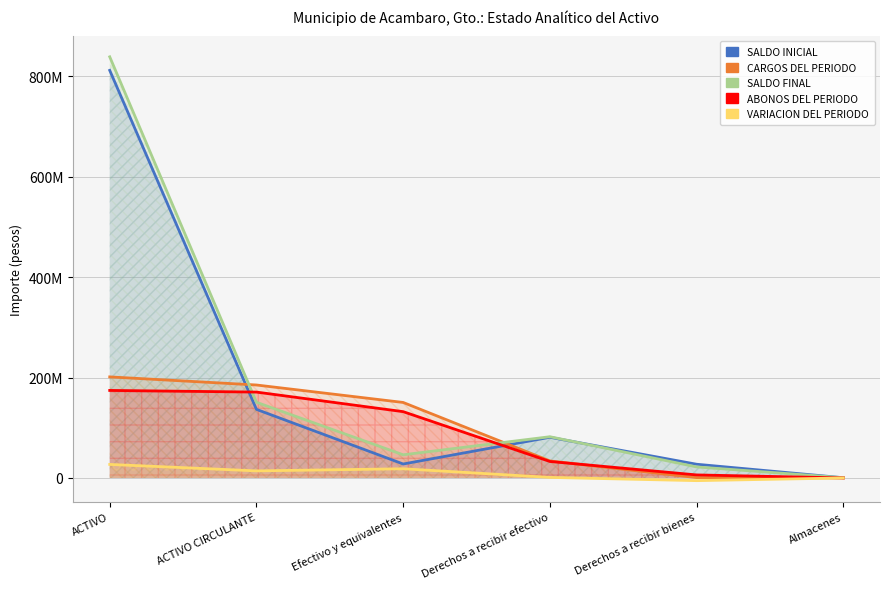

What are all the series names shown in the legend?

SALDO INICIAL, CARGOS DEL PERIODO, SALDO FINAL, ABONOS DEL PERIODO, VARIACION DEL PERIODO